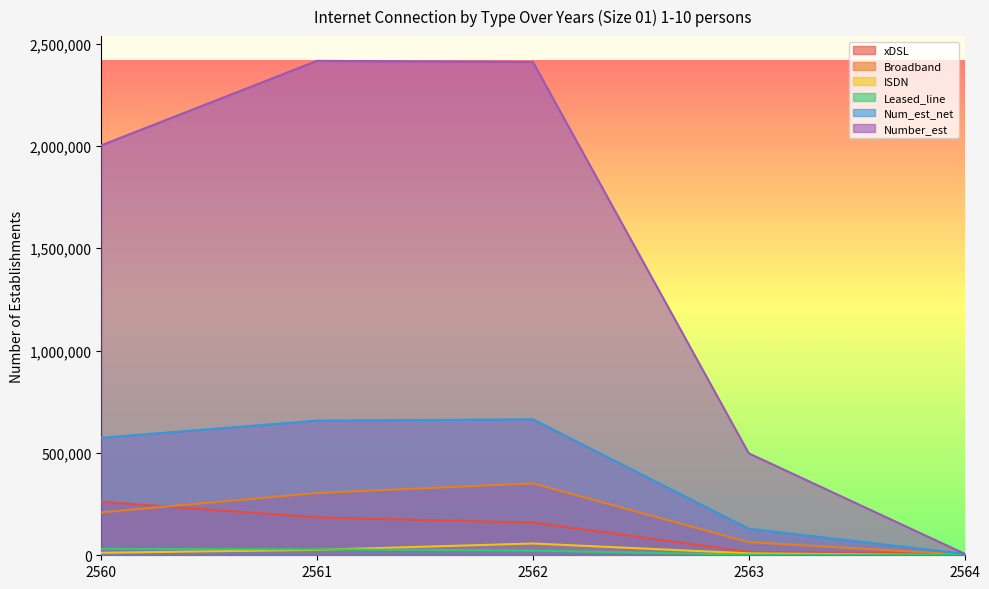

Reading right to left, extract all data points from this chart.

xDSL: 2564=8587	2563=16465	2562=159661	2561=185074	2560=261475
Broadband: 2564=3339	2563=64230	2562=351465	2561=304276	2560=210056
ISDN: 2564=310	2563=9439	2562=57535	2561=26539	2560=12181
Leased_line: 2564=1398	2563=3098	2562=22641	2561=29041	2560=31361
Num_est_net: 2564=7158	2563=129677	2562=664379	2561=658047	2560=574098
Number_est: 2564=7499	2563=498245	2562=2410609	2561=2415992	2560=2003192